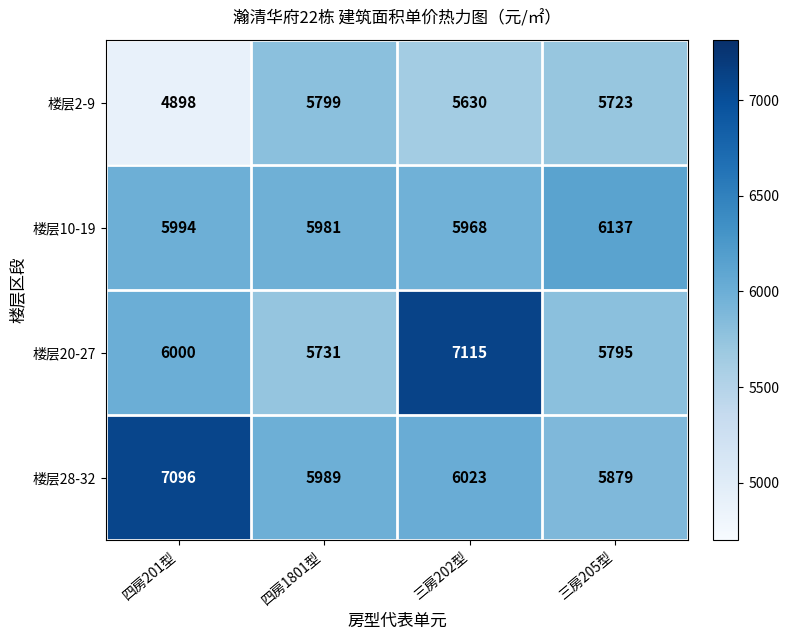

At 四房1801型, list the series in order from smallest to largest.

楼层20-27, 楼层2-9, 楼层10-19, 楼层28-32